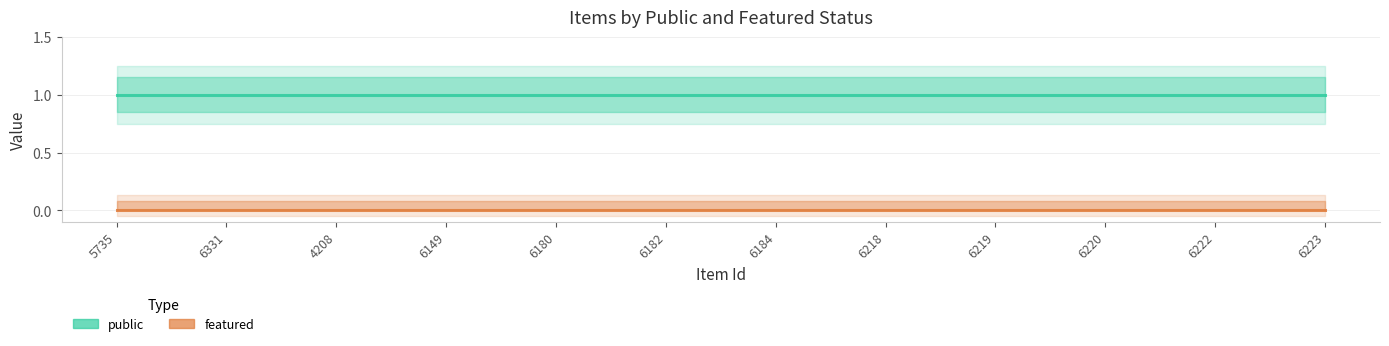

What is the value of the public point at the 12th from the left?

1